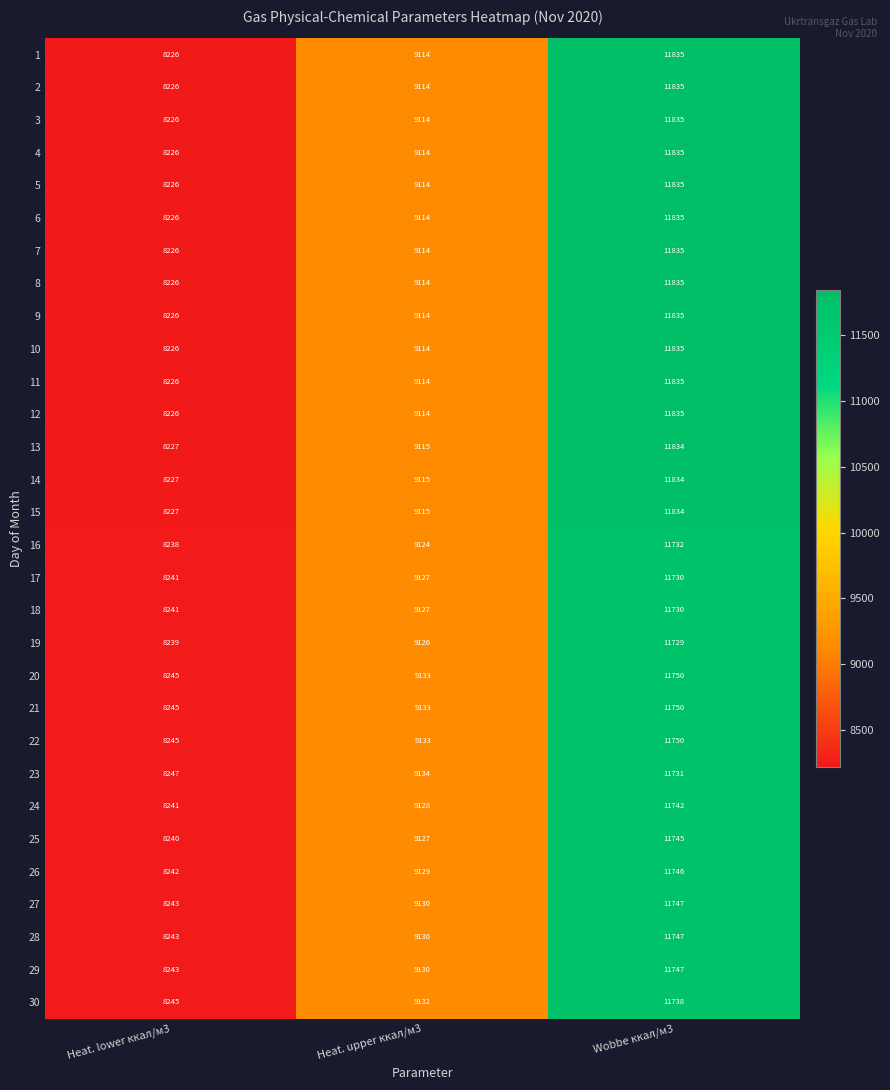

List the labels in order of 14 value, largest first.

Wobbe ккал/м3, Heat. upper ккал/м3, Heat. lower ккал/м3